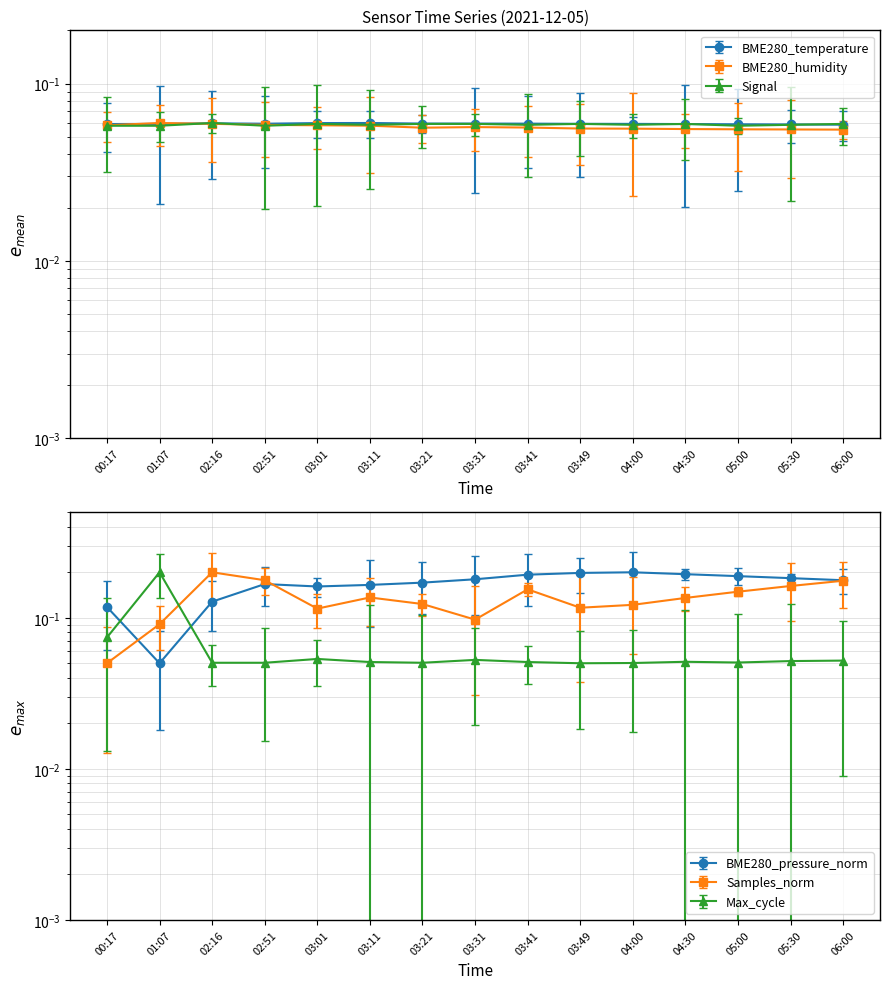

How many times do BME280_humidity and Signal cross each other?

3